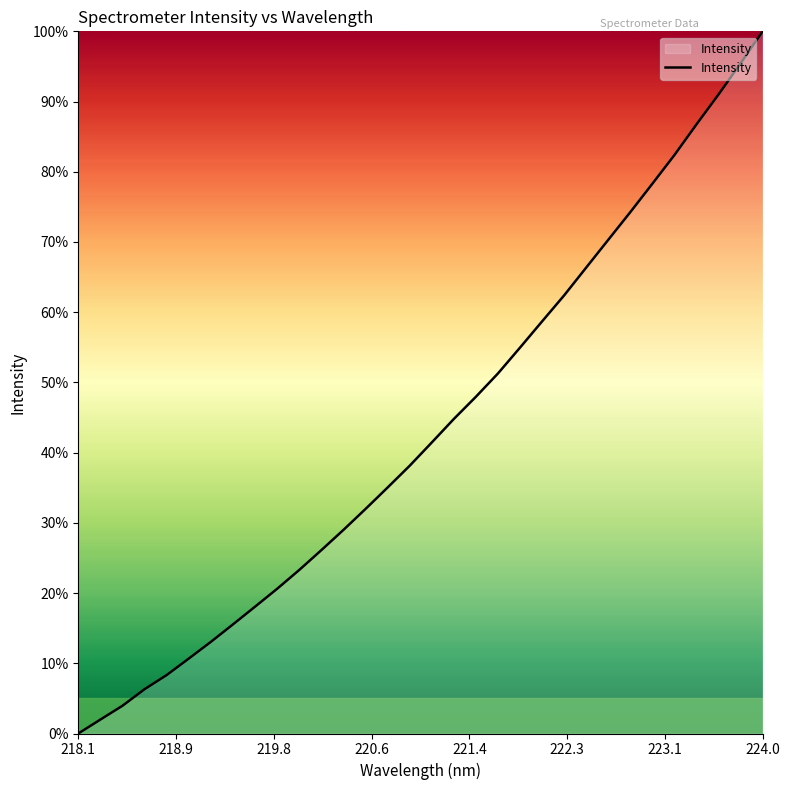

What is the difference between the maximum and minimum values?

100.0